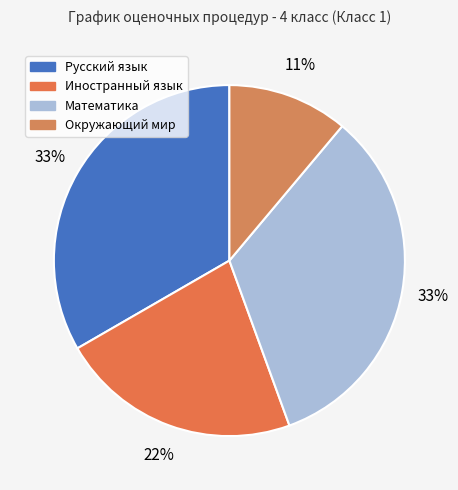

Is Иностранный язык the majority of the pie?

No